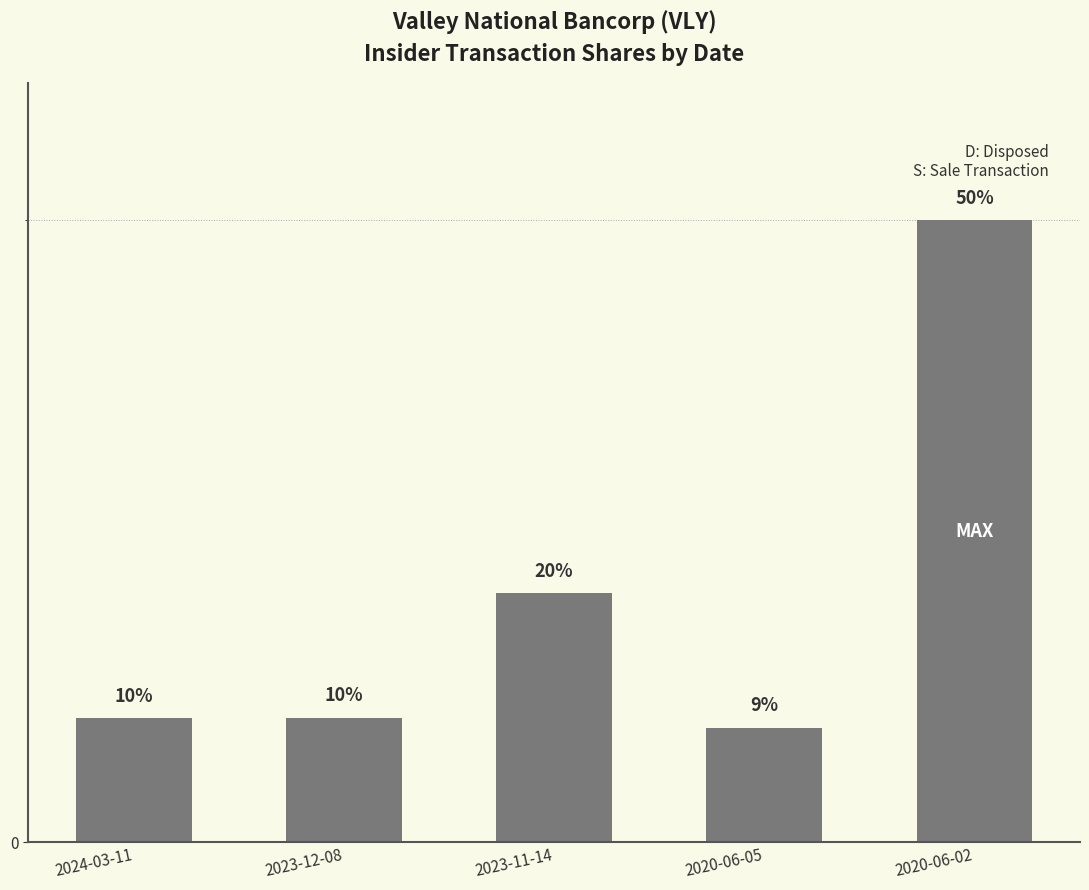

Between 2023-12-08 and 2024-03-11, which is larger?

2023-12-08